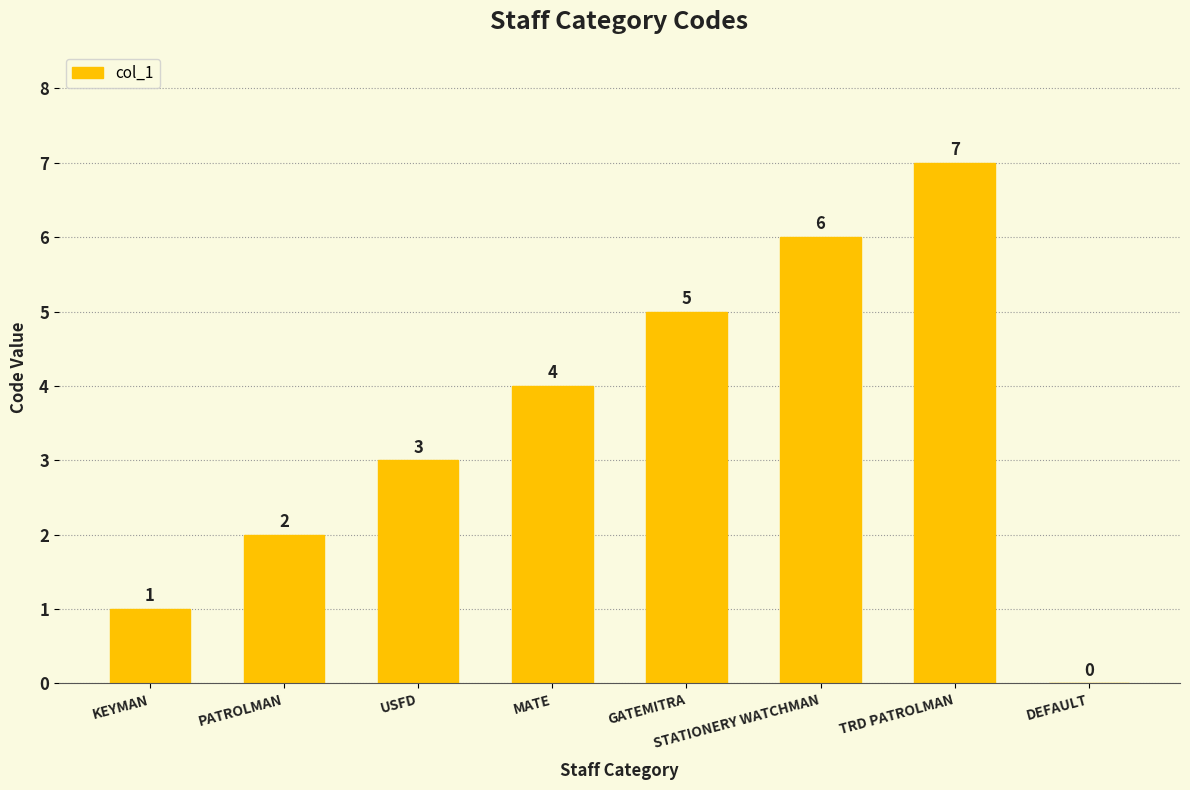

What is the change in value from KEYMAN to USFD?

+2